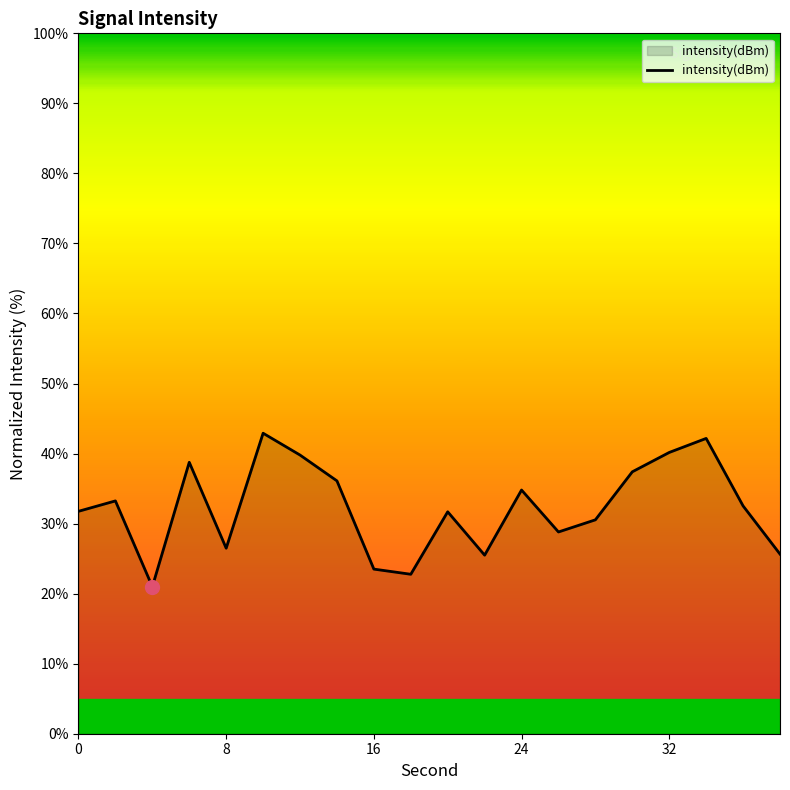

What is the maximum value shown in the chart?

42.9